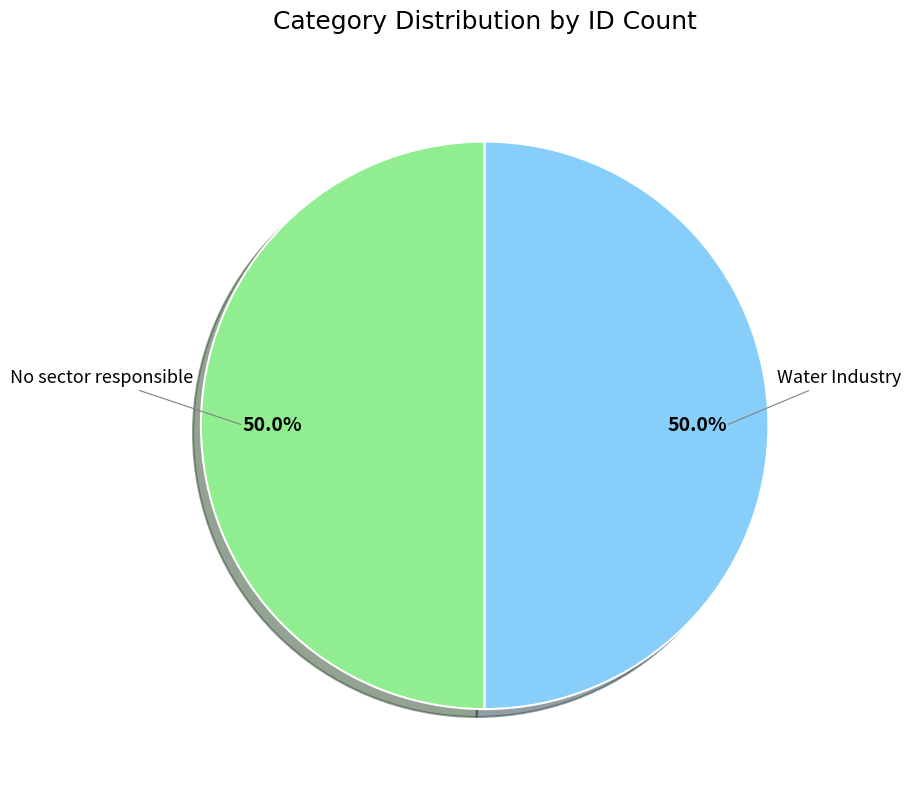

How many slices are in this pie chart?

2